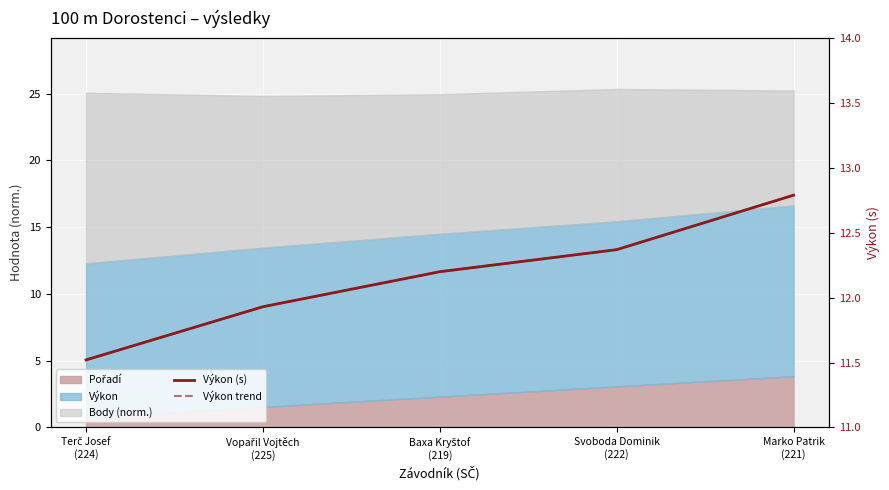

What is the greatest value displayed?

12.8